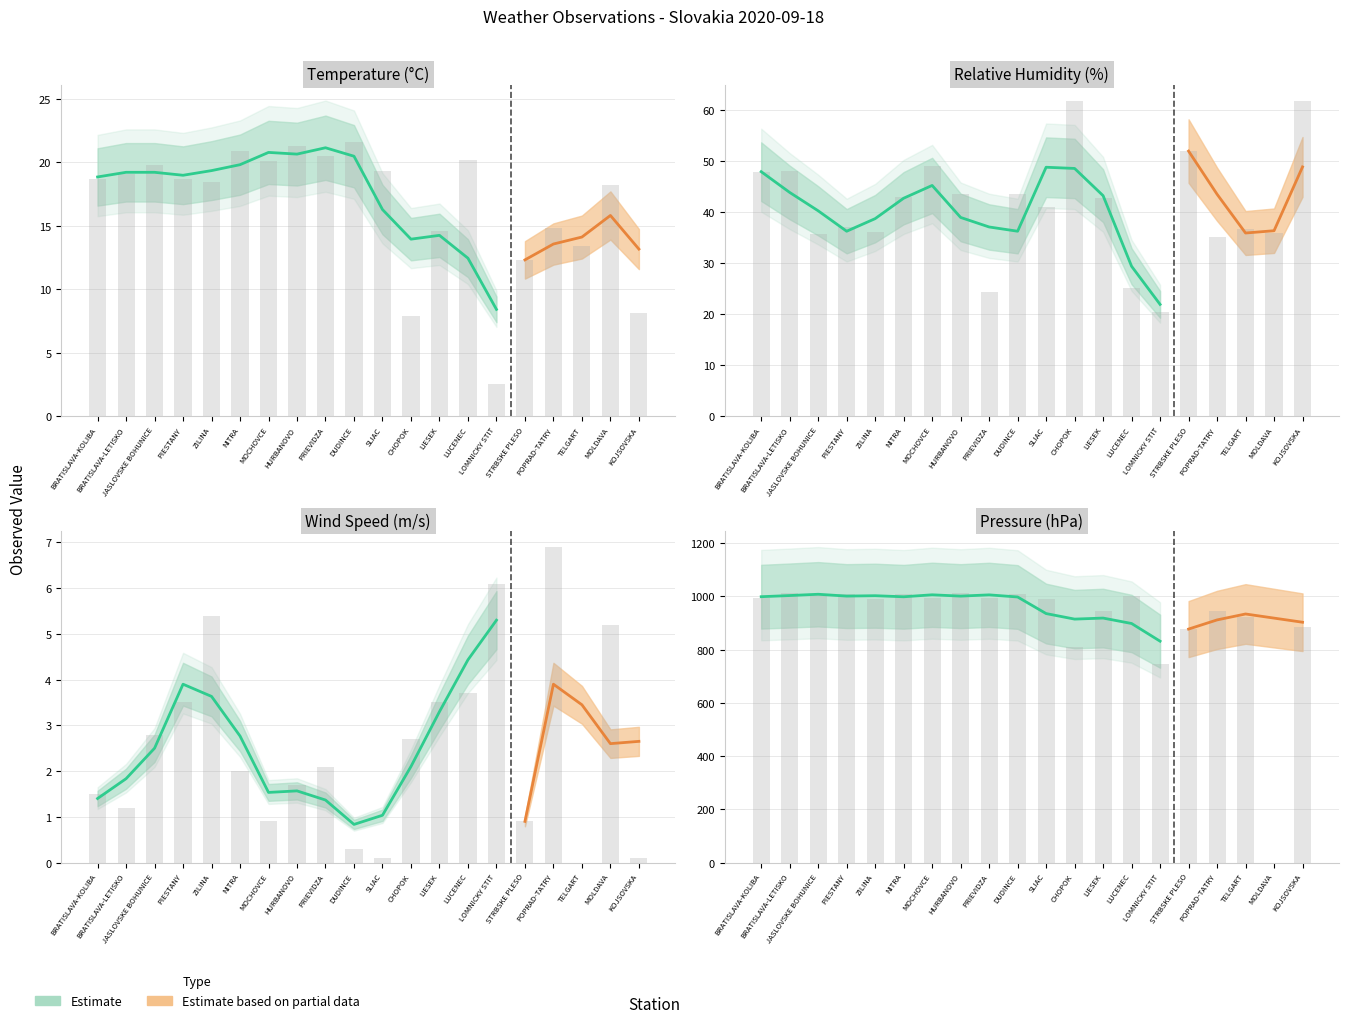

What position from the left is LOMNICKY STIT?

15